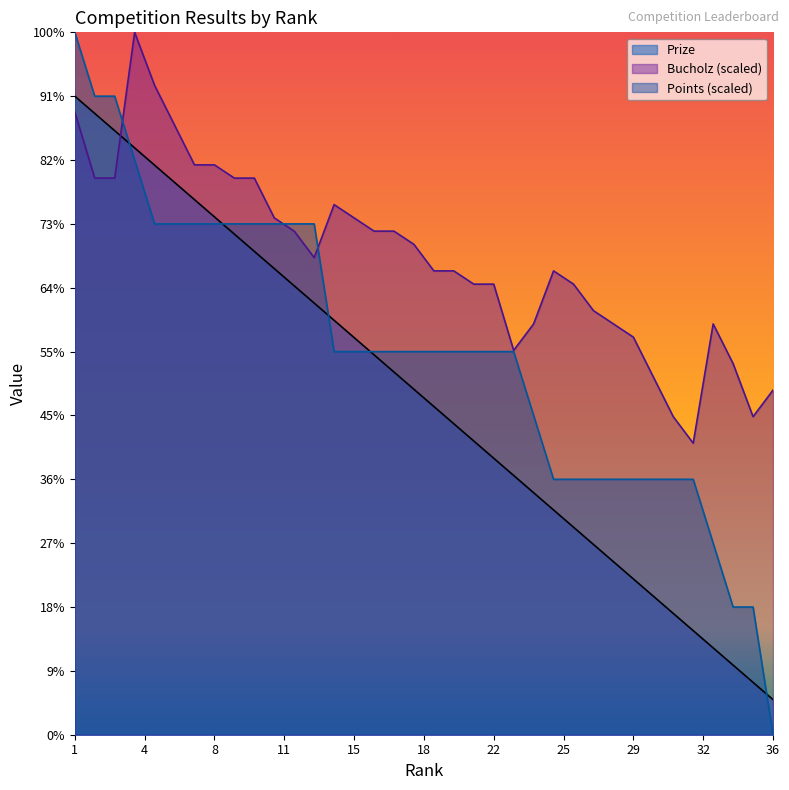

What is the average value of the Points series?

600.0